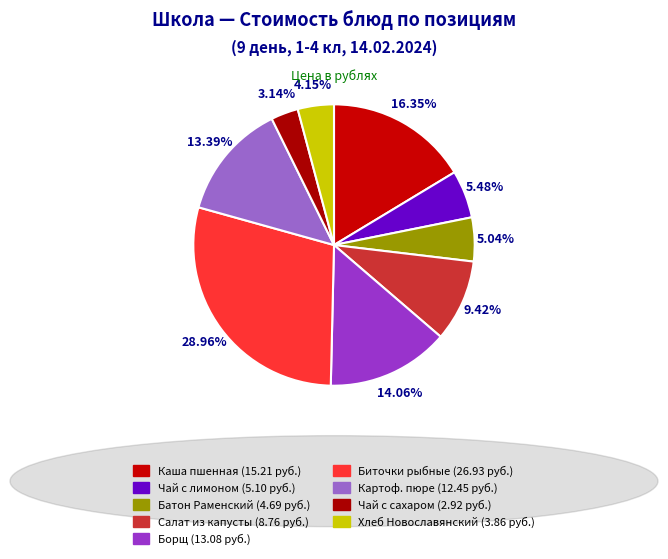

What is the smallest slice in the pie chart?

Чай с сахаром